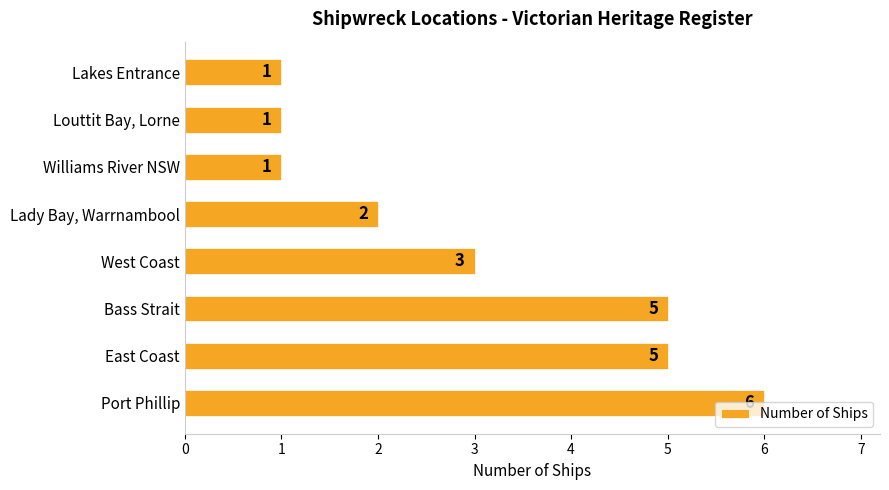

At which category does the chart reach its peak across all series?

Port Phillip